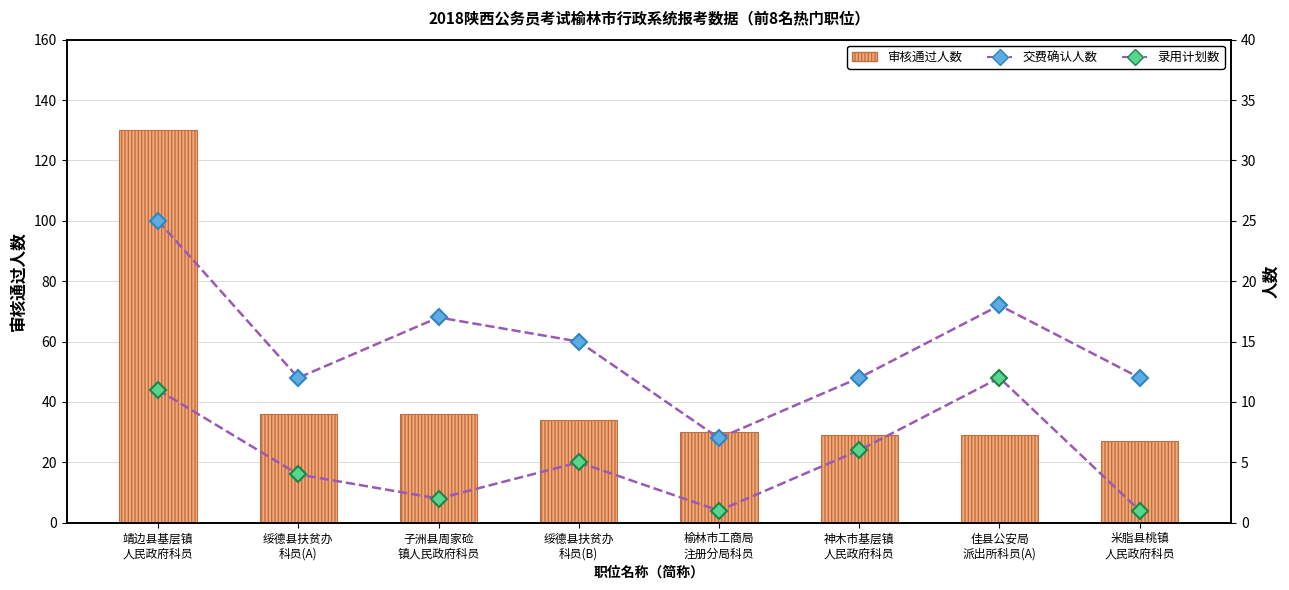

What is the total value across all series at 靖边县基层镇
人民政府科员?

166